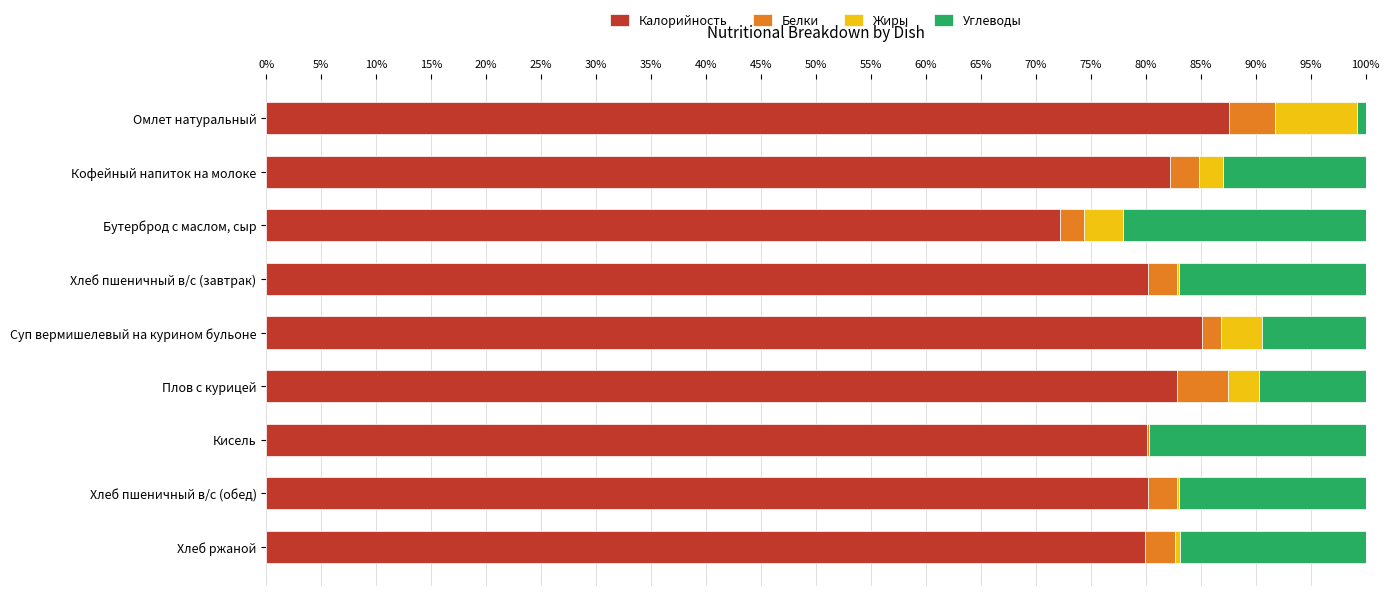

Reading right to left, what are all the values shown in this chart?

Калорийность: 0.8	0.8	0.8	0.8	0.9	0.8	0.7	0.8	0.9
Белки: 0.0	0.0	0.0	0.0	0.0	0.0	0.0	0.0	0.0
Жиры: 0.0	0.0	0.0	0.0	0.0	0.0	0.0	0.0	0.1
Углеводы: 0.2	0.2	0.2	0.1	0.1	0.2	0.2	0.1	0.0